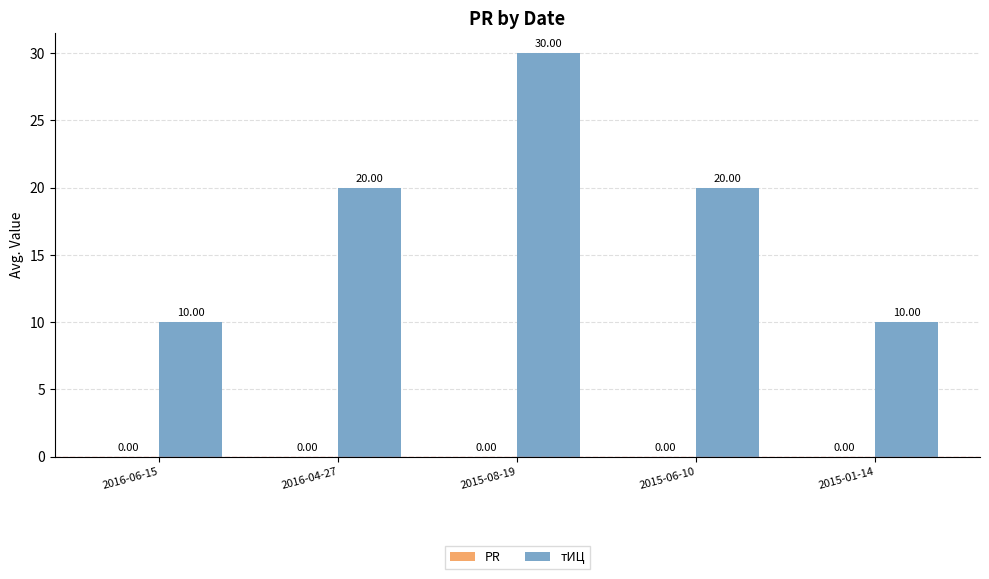

What is the ratio of the value at 2015-06-10 to the value at 2016-06-15?

2.0